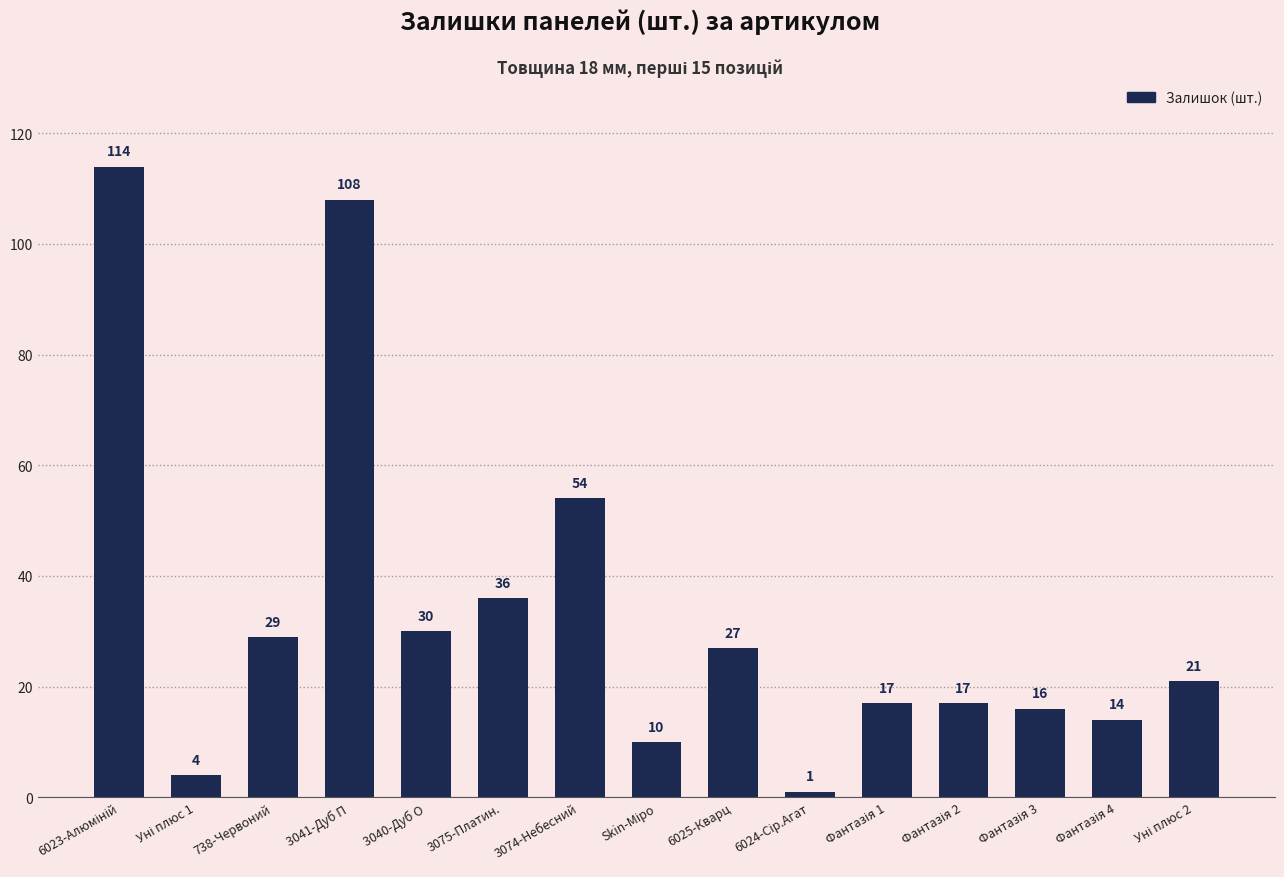

Is it true that the value at 3041-Дуб П is 53?

False